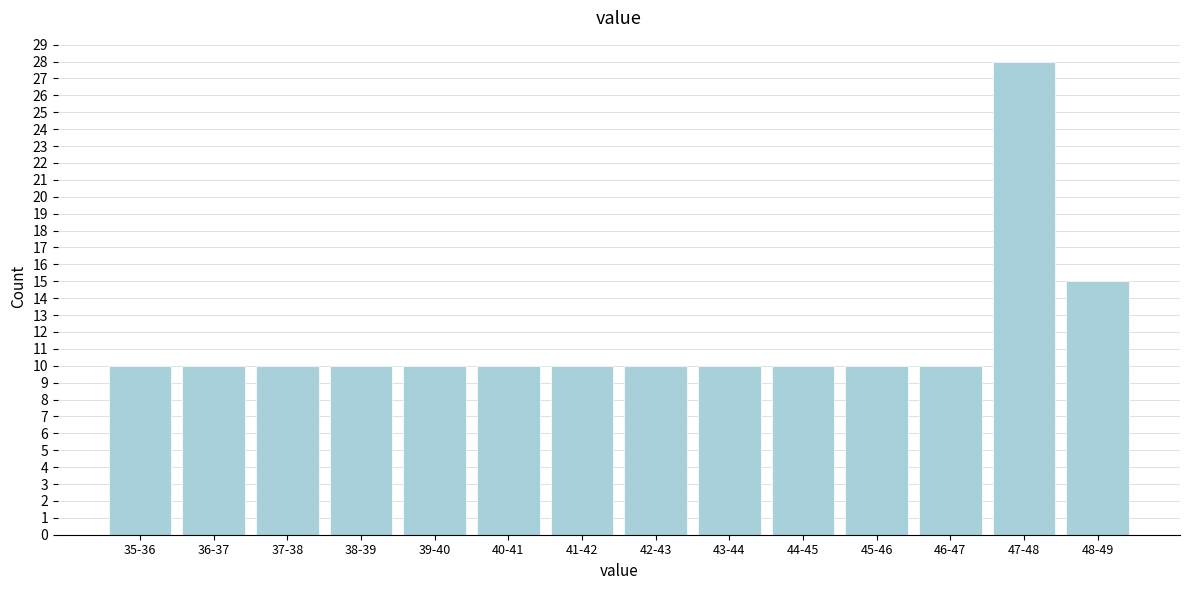

Reading left to right, extract all data points from this chart.

35-36=10	36-37=10	37-38=10	38-39=10	39-40=10	40-41=10	41-42=10	42-43=10	43-44=10	44-45=10	45-46=10	46-47=10	47-48=28	48-49=15